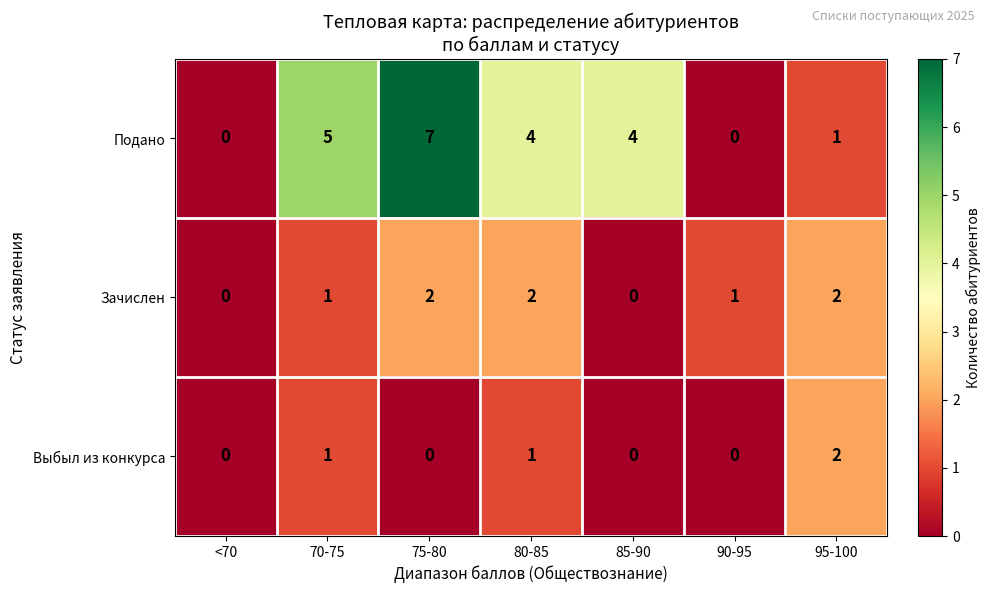

Reading left to right, what are all the values shown in this chart?

Подано: 0	5	7	4	4	0	1
Зачислен: 0	1	2	2	0	1	2
Выбыл из конкурса: 0	1	0	1	0	0	2